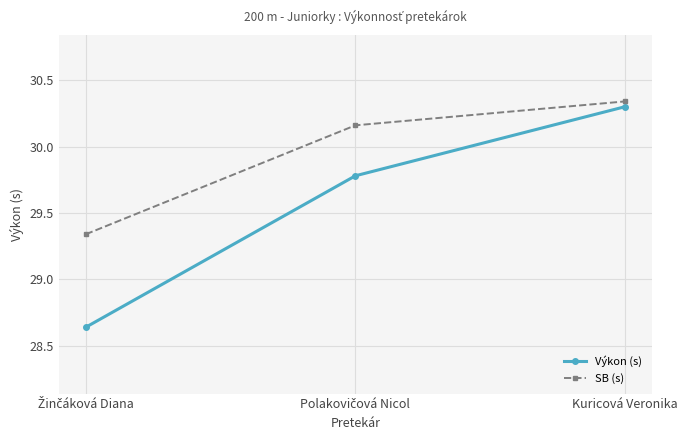

Does the chart display data point markers on the line(s)?

Yes